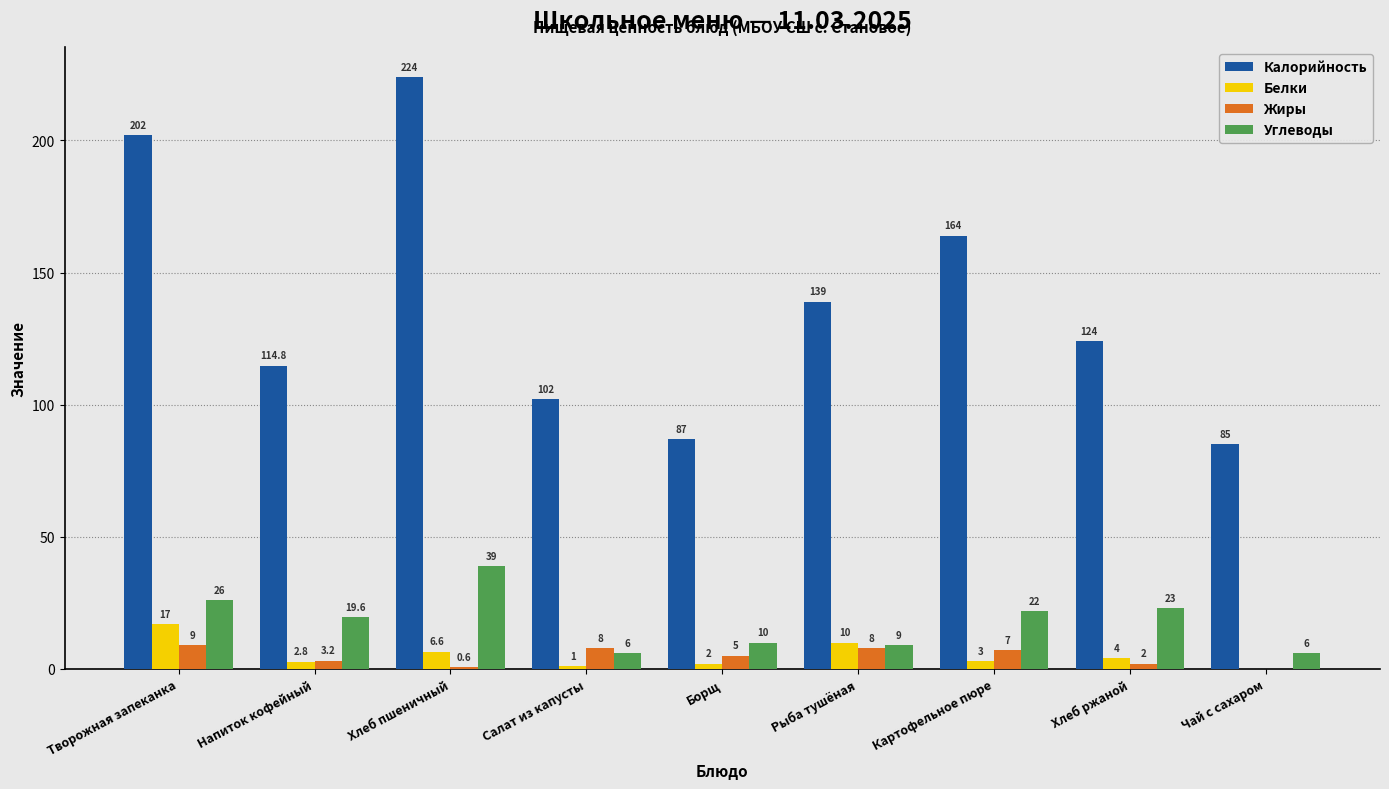

How many groups of bars are there?

9